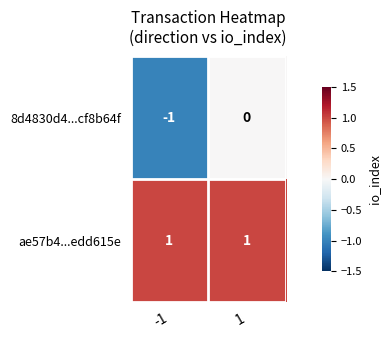

Rank the series by their average value, from highest to lowest.

ae57b4...edd615e, 8d4830d4...cf8b64f